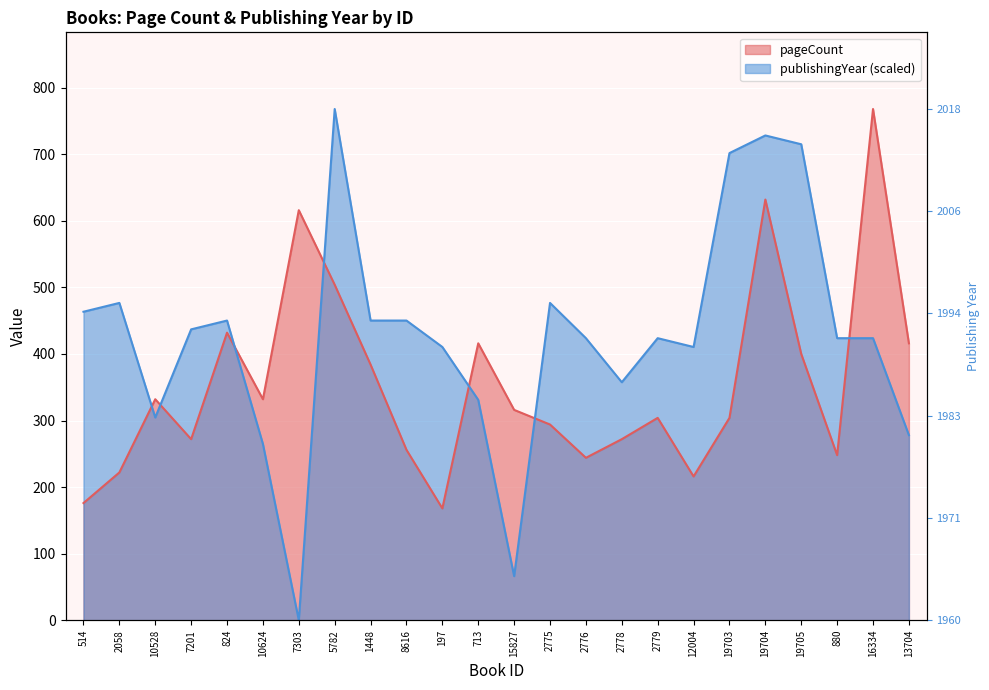

Rank the series by their average value, from lowest to highest.

pageCount, publishingYear